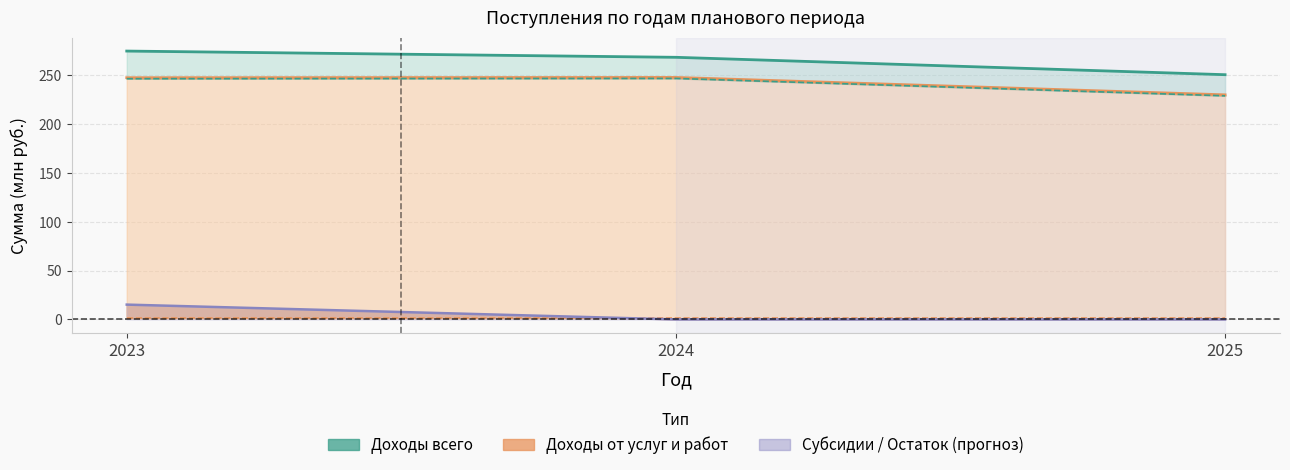

True or false: Остаток на начало has a value of 8.4 at 2025.

False